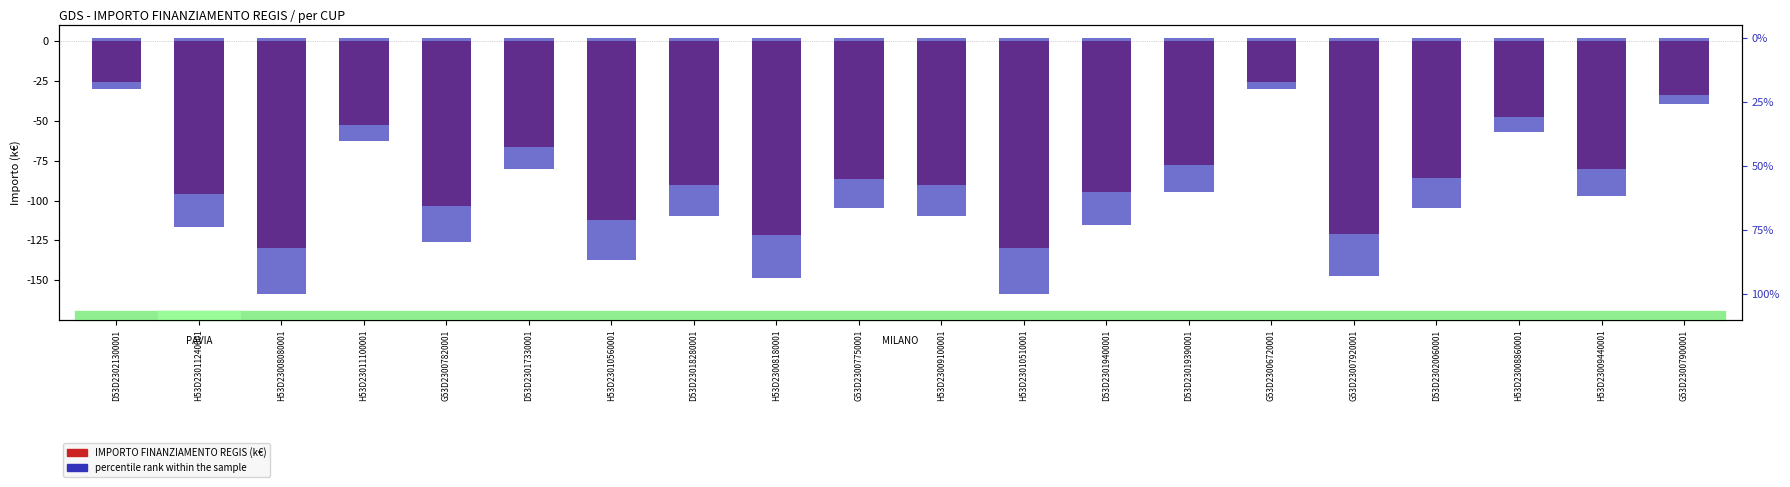

What is the sum of all IMPORTO FINANZIAMENTO REGIS (k€) values?

-1670.0